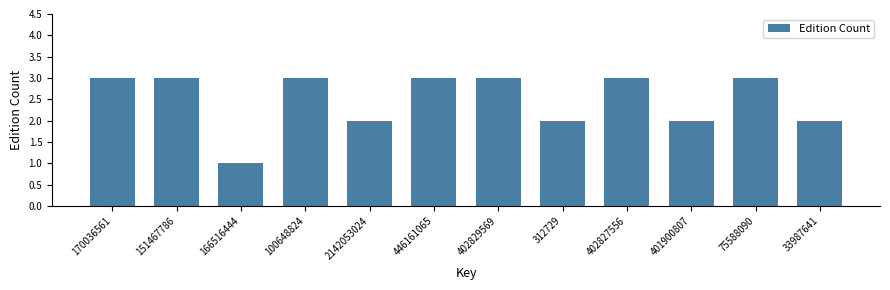

Reading right to left, what are all the values shown in this chart?

33987641=2	75588090=3	401900807=2	402827556=3	312729=2	402829569=3	446161065=3	2142053024=2	100648824=3	166516444=1	151467786=3	170036561=3